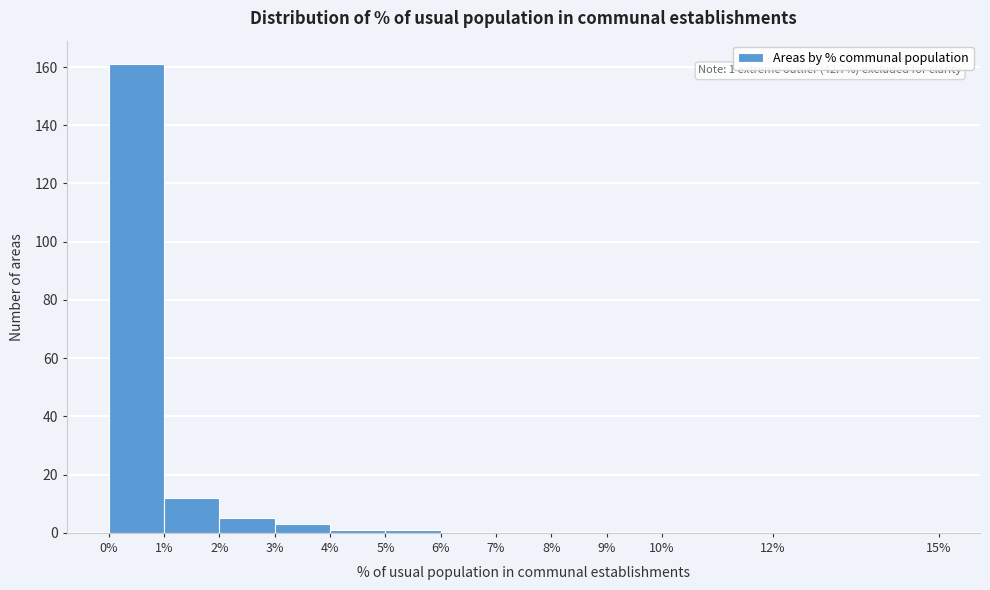

Over which range of the x-axis is the bar tallest?

0% to 1%